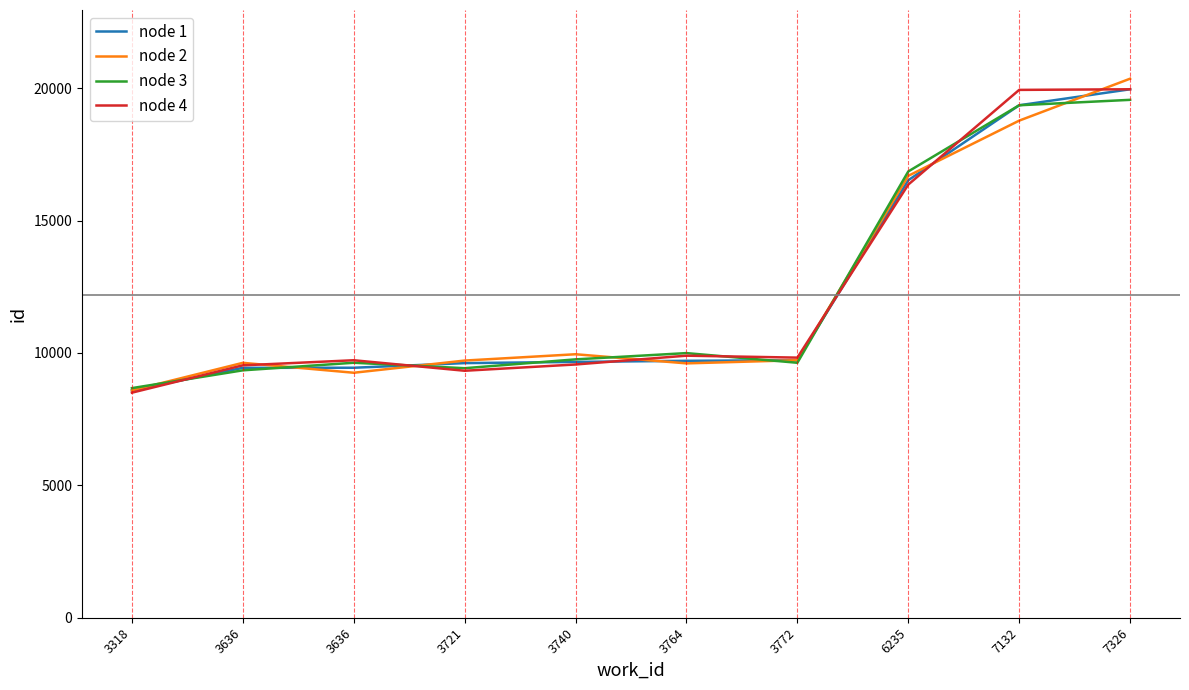

Is the value of node 4 at 3721 greater than the value of node 1 at 3636?

No